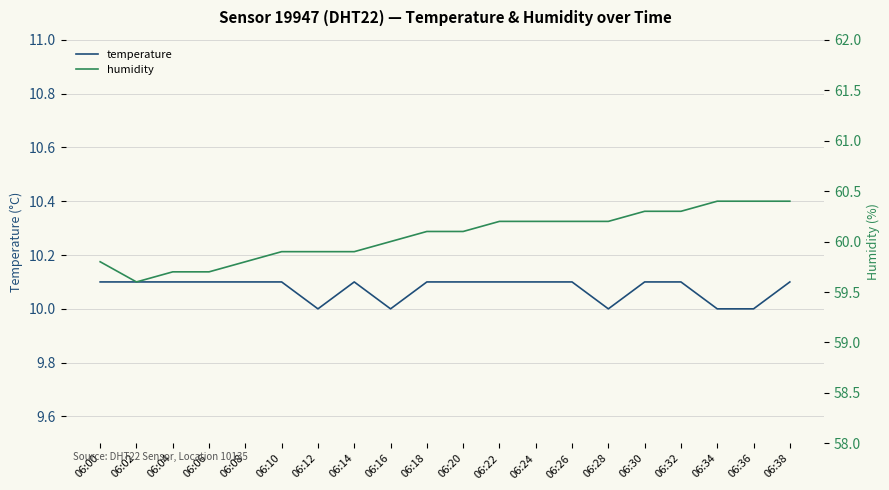

Rank the series by their average value, from lowest to highest.

temperature, humidity